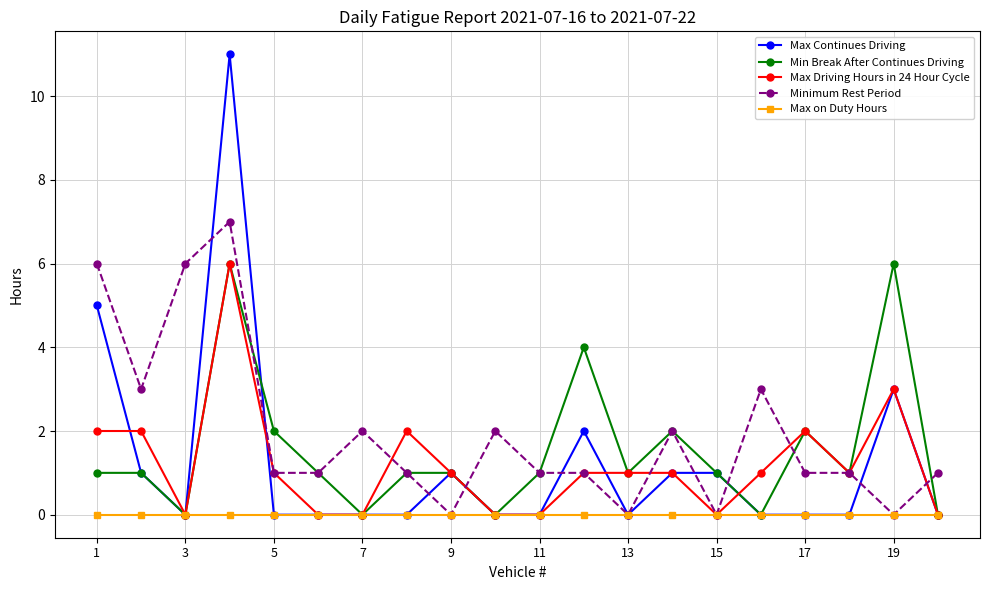

Count the Min Break After Continues Driving values in the range 1 to 2.

12